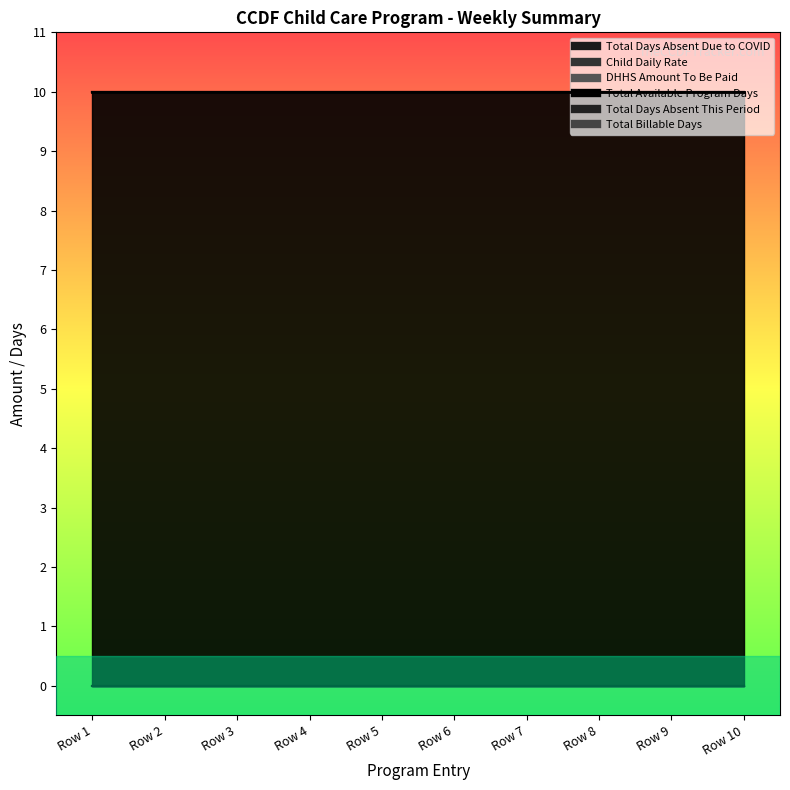

Rank the series by their maximum value, from highest to lowest.

Total Available Program Days, Total Days Absent Due to COVID, Child Daily Rate, DHHS Amount To Be Paid, Total Days Absent This Period, Total Billable Days